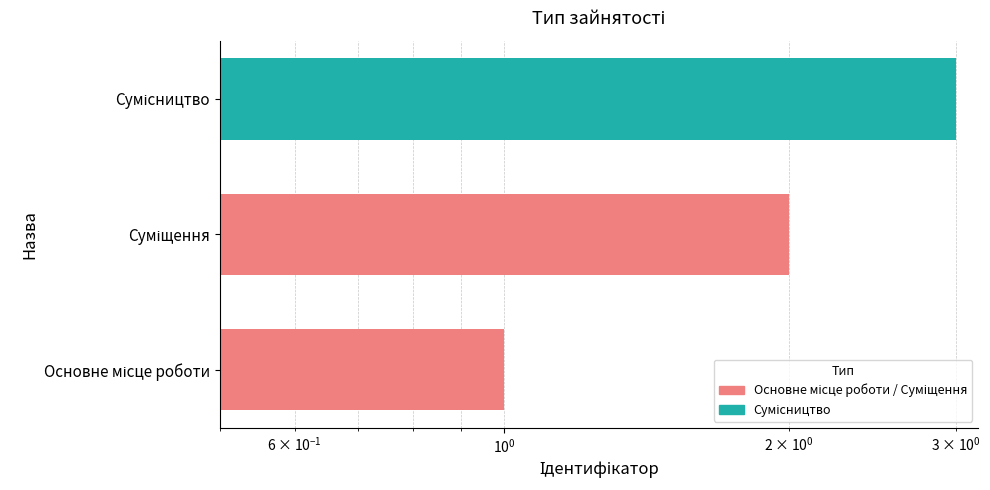

How many bars are there in total?

3